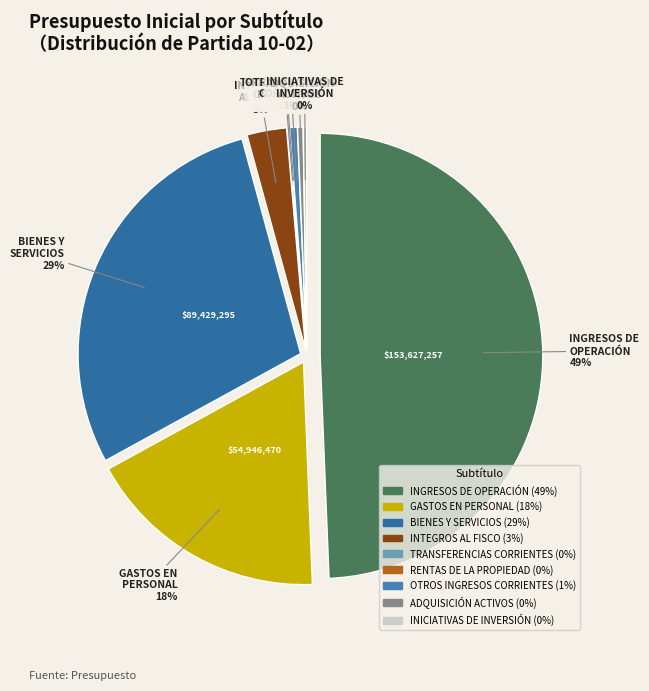

Is there a majority slice in this chart?

No